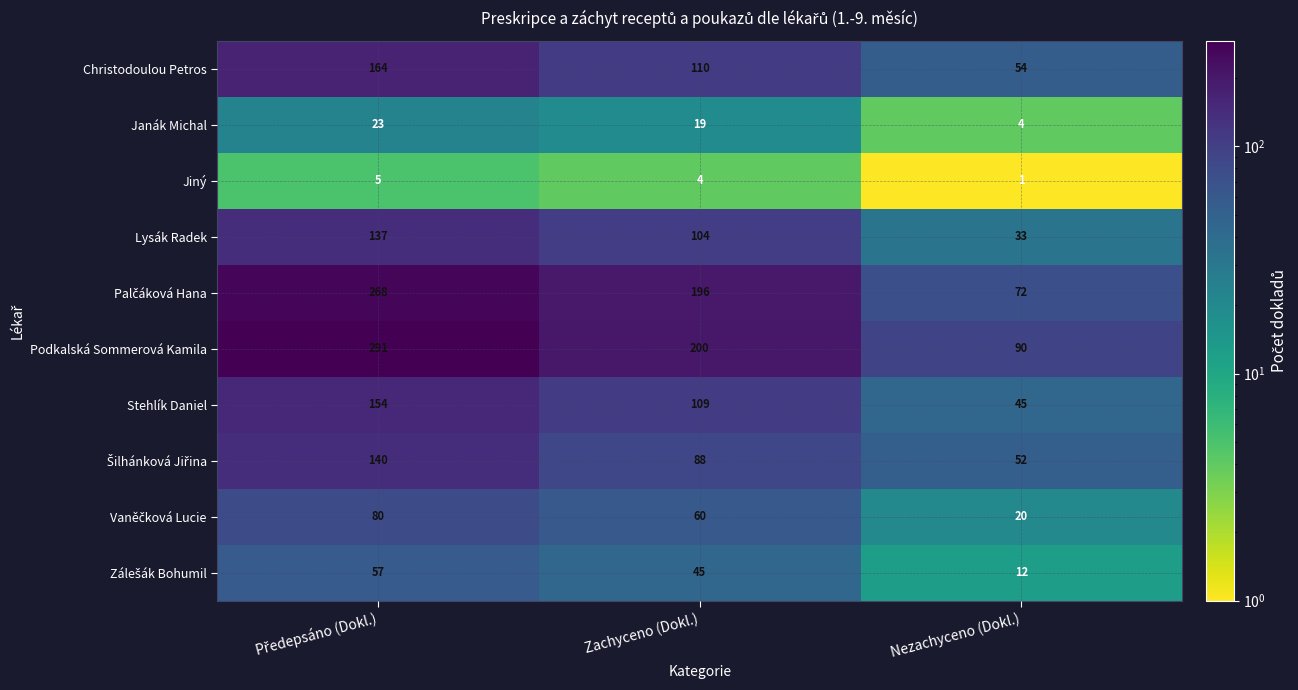

What is the difference between the Janák Michal values at Zachyceno (Dokl.) and Nezachyceno (Dokl.)?

15